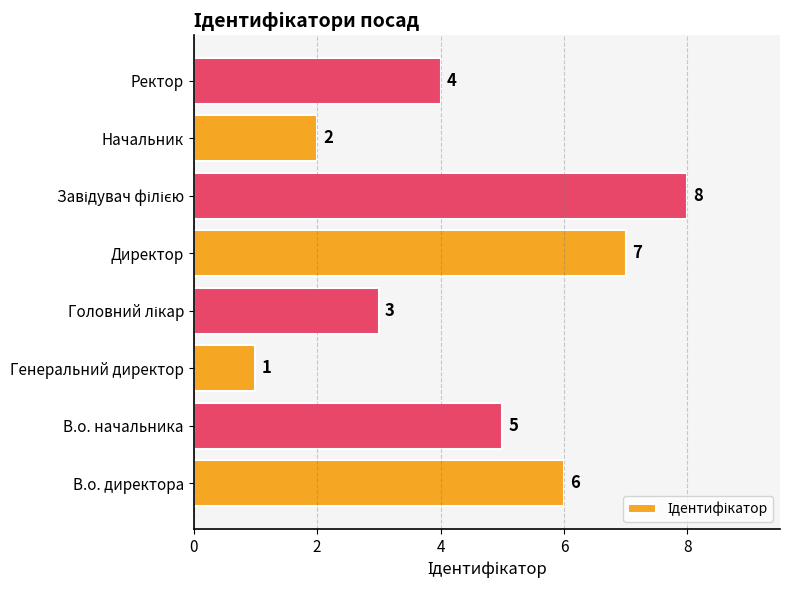

The chart shows a value of 8 at В.о. начальника. True or false?

False